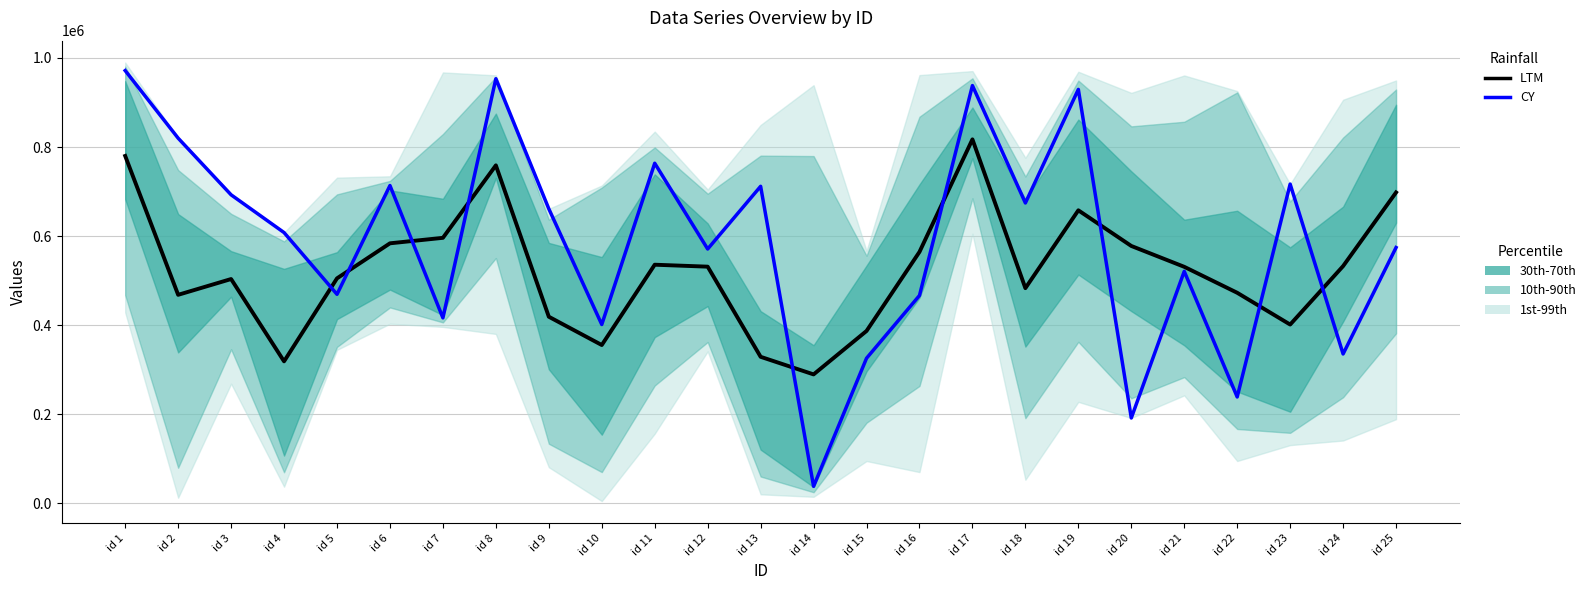

What is the value of the CY point at the 1st from the left?

971704.0